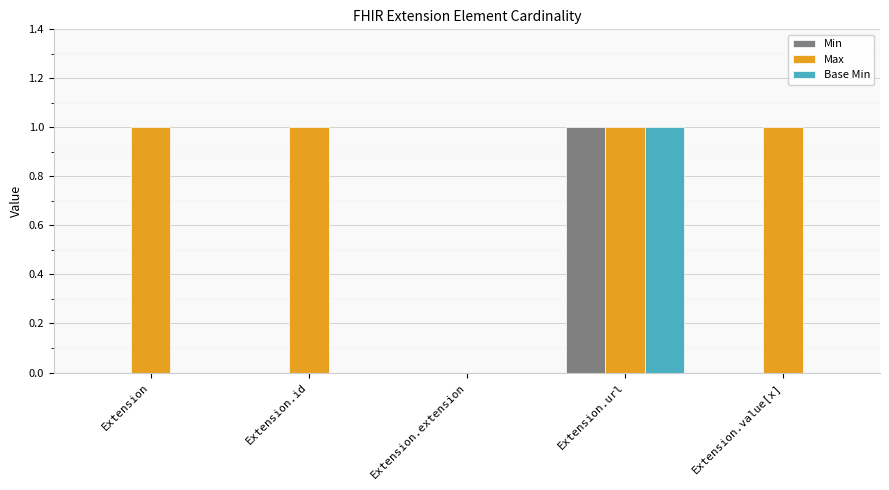

What is the sum of all Max values?

4